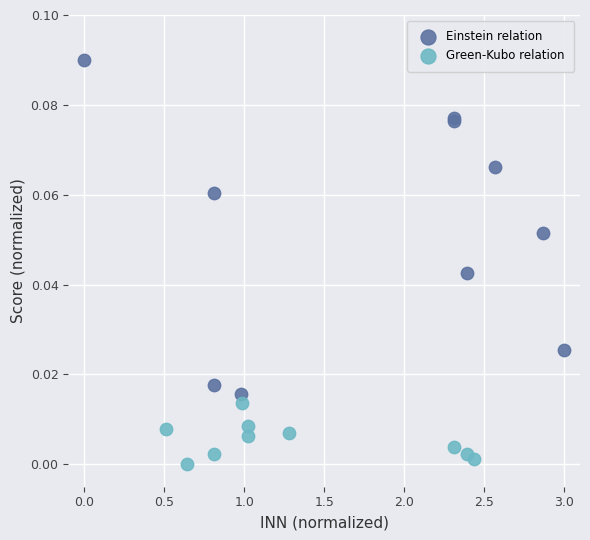

Which series reaches the maximum Y coordinate?

Einstein relation